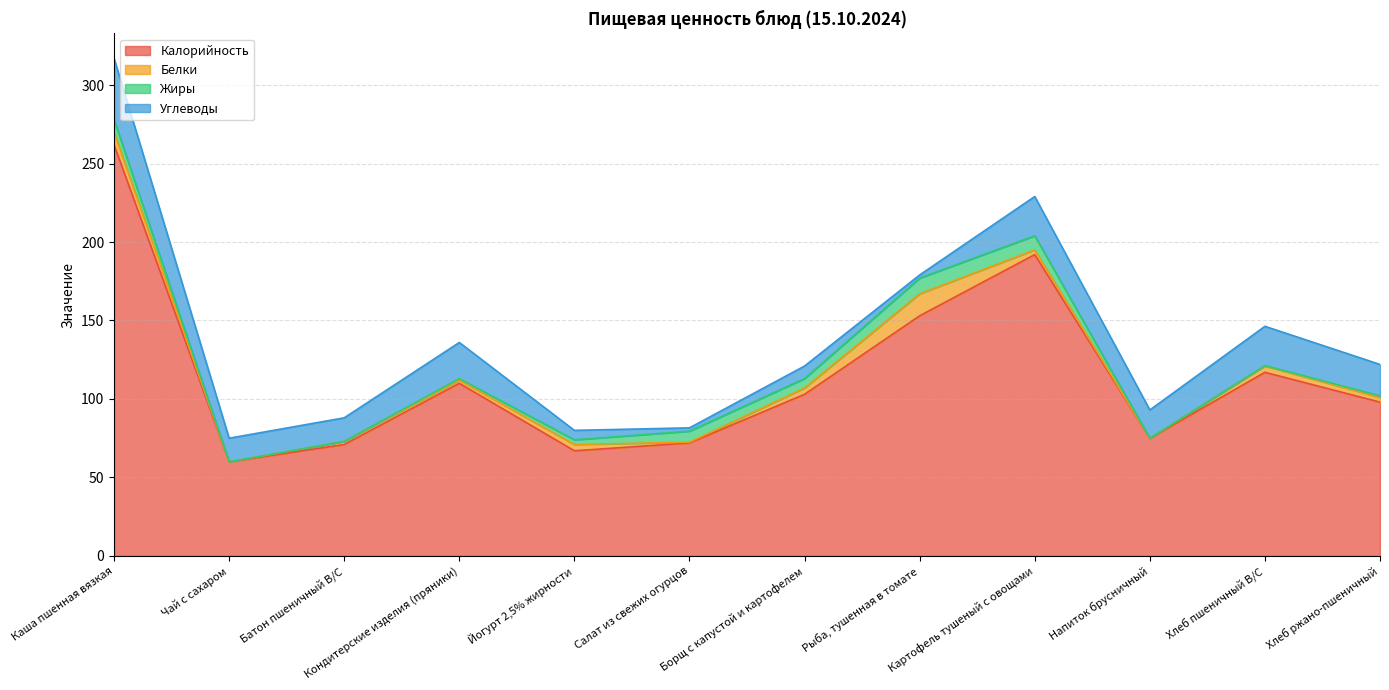

True or false: Белки and Калорийность cross at least once.

False